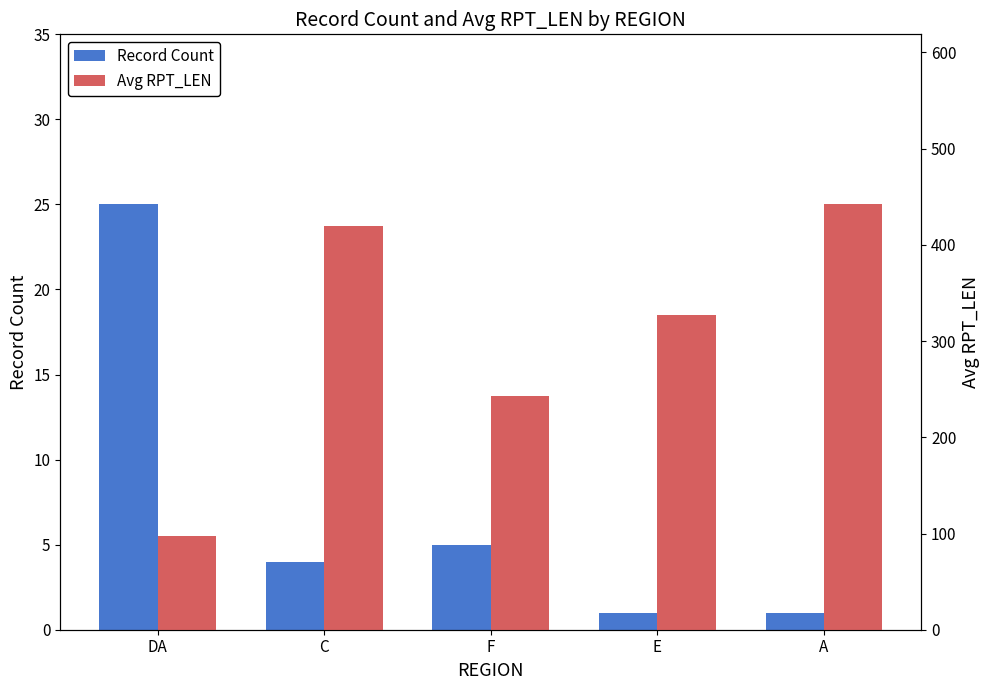

True or false: Record Count has a value of 25.0 at DA.

True